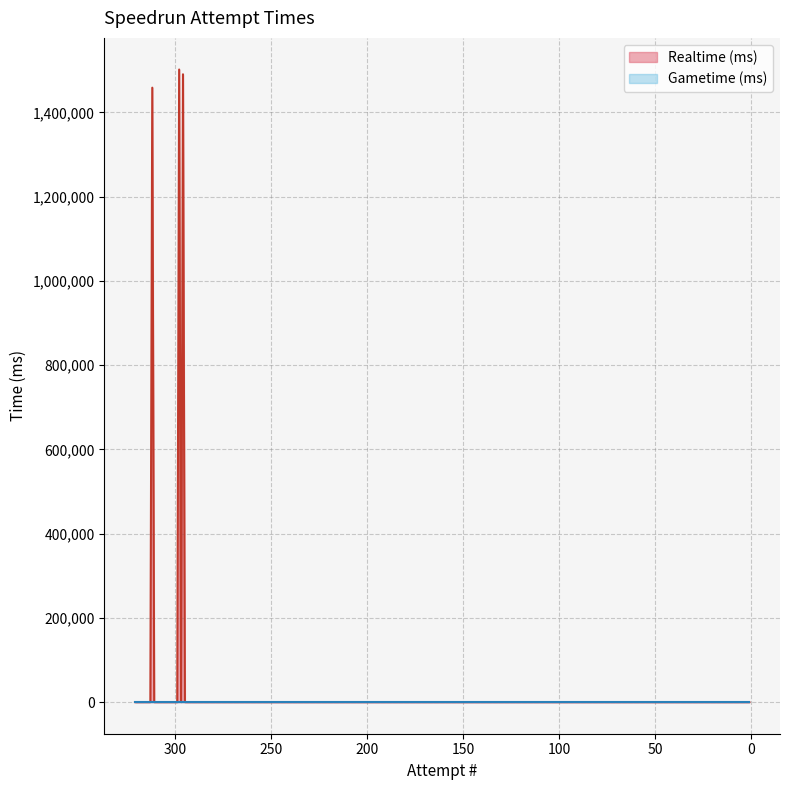

Where is Realtime (ms) nearest to the value 729325?

321